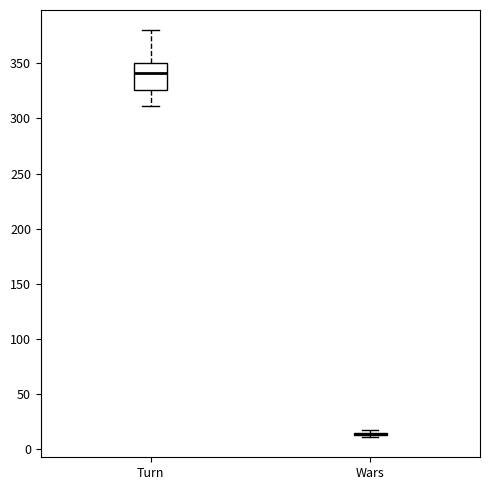

Reading left to right, transcribe this box plot: for each box, give where its median line is, the range the box spans, and where its two whiskers end, as read against the y-axis. The values are not printed on the chart, so give them approximately, as read against the axis.

Turn: median 340, box 325 to 350, whiskers 310 to 380
Wars: box collapsed to a line at 15, whiskers 10 to 15